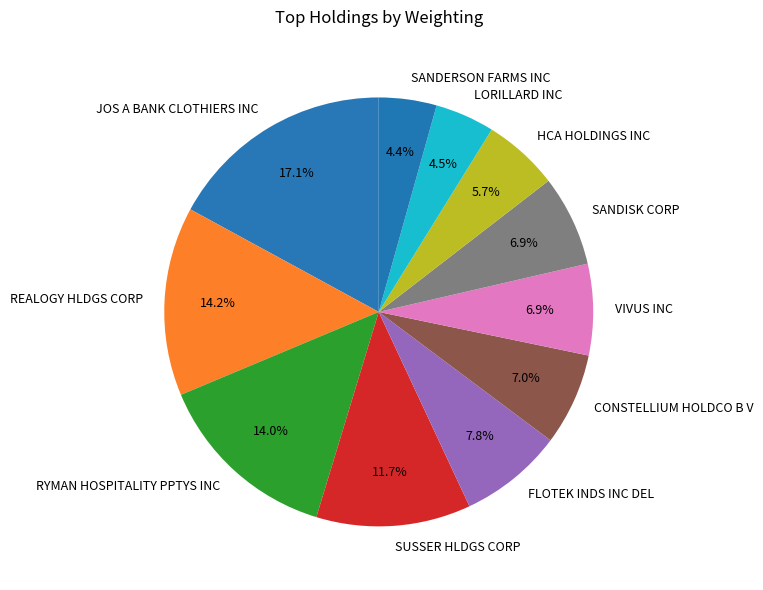

What percentage is the FLOTEK INDS INC DEL slice, to the nearest percent?

8%